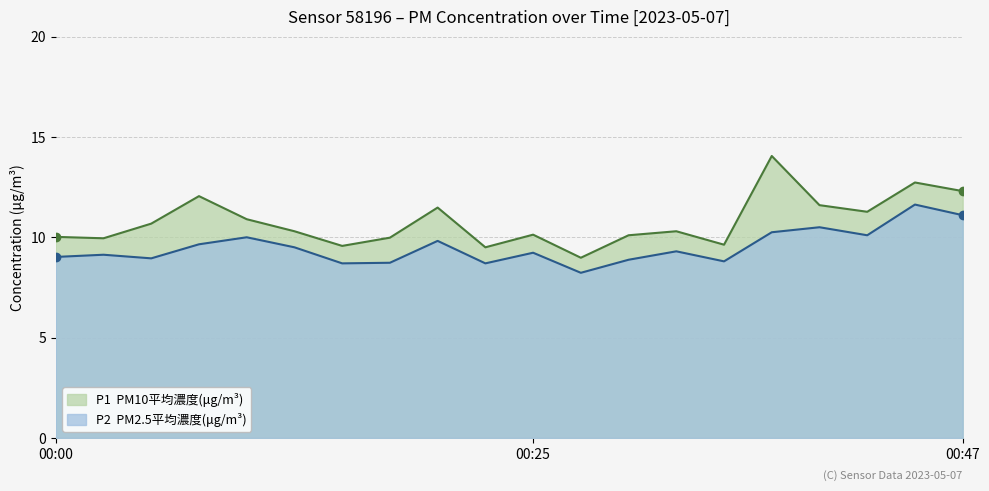

Read the P1 value at 00:30.

10.1